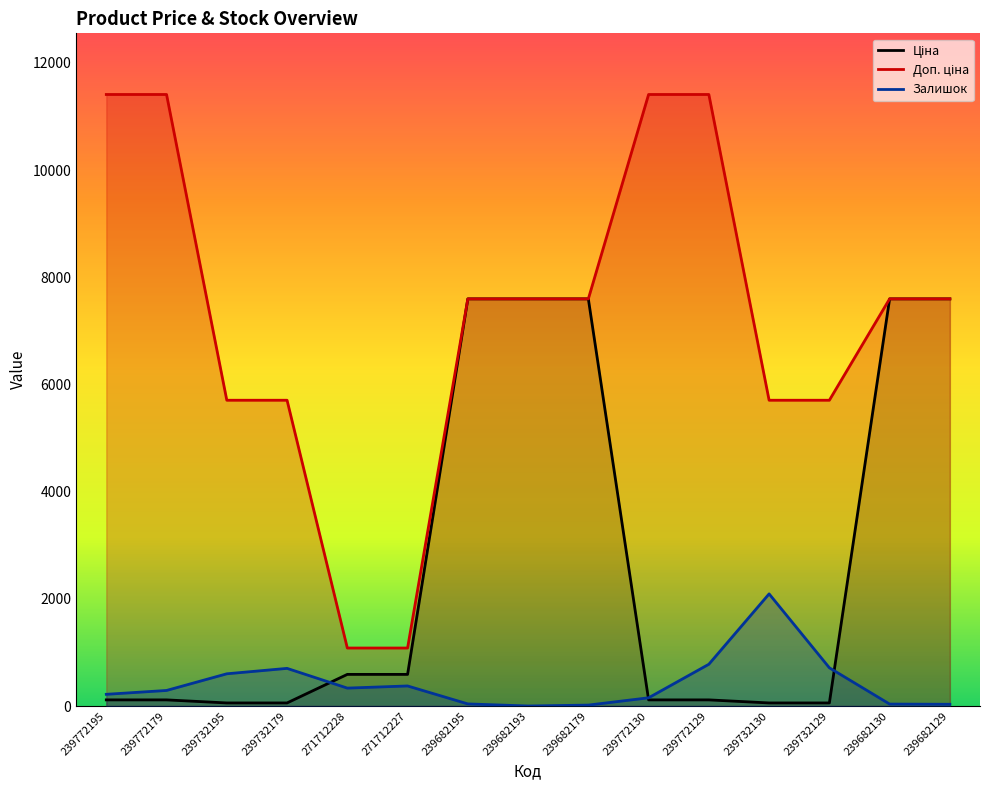

Is it true that Ціна equals 589.9 at 271712227?

True